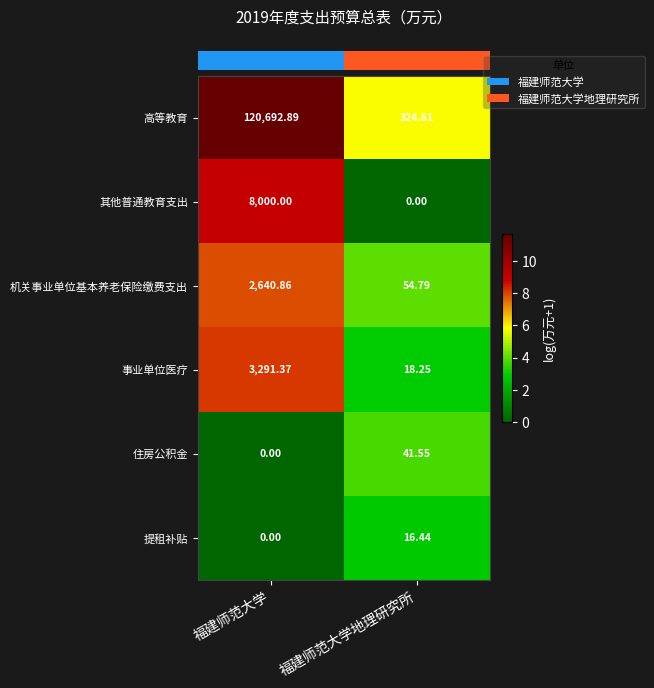

How many data points in 高等教育 are less than 120692?

1